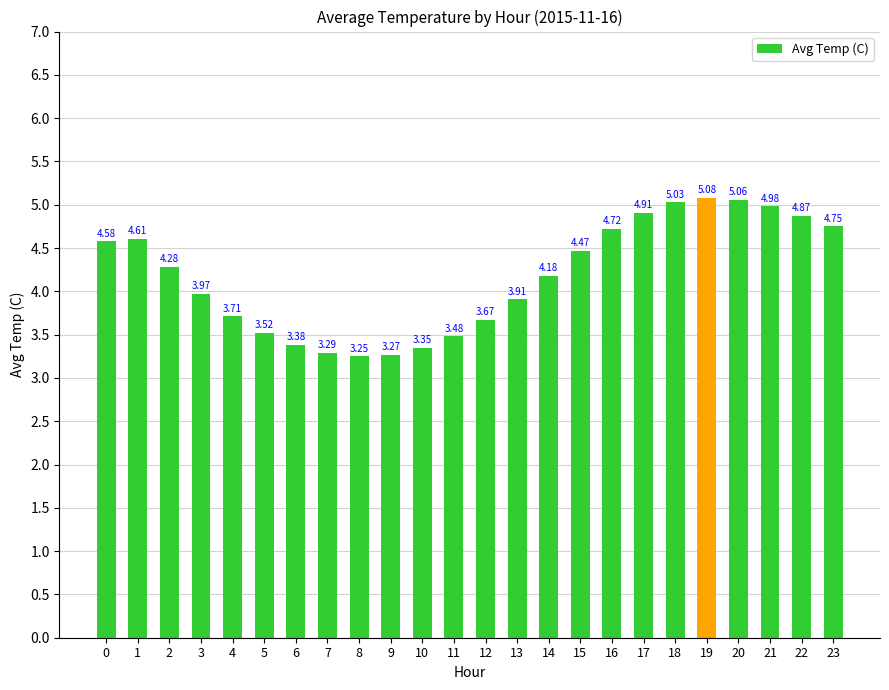

List the labels in order of value, largest first.

19, 20, 18, 21, 17, 22, 23, 16, 1, 0, 15, 2, 14, 3, 13, 4, 12, 5, 11, 6, 10, 7, 9, 8